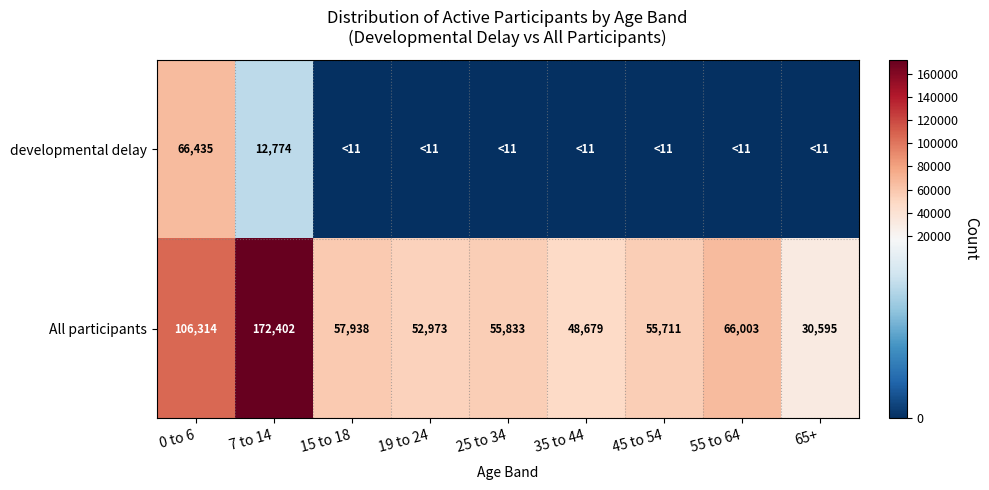

What is the approximate value of All participants at 0 to 6, to the nearest 100?

106300